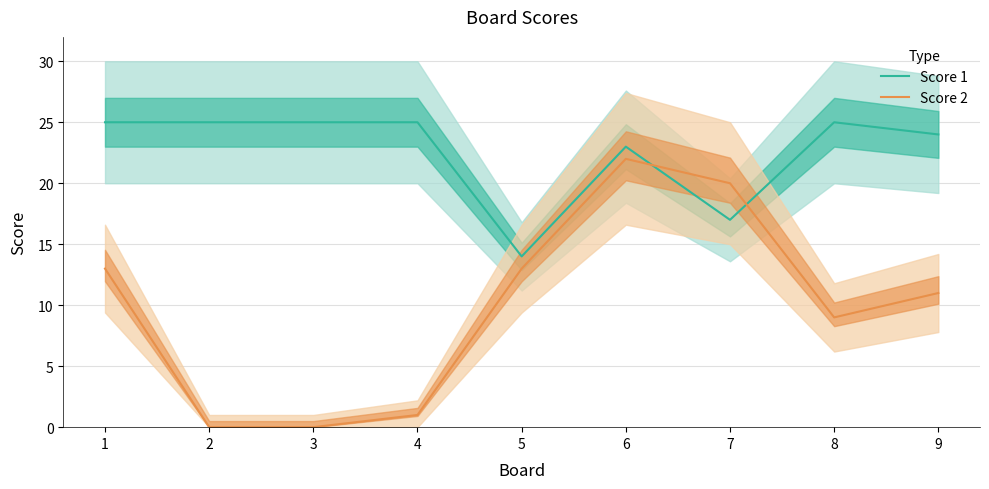

What are all the series names shown in the legend?

Score 1, Score 2